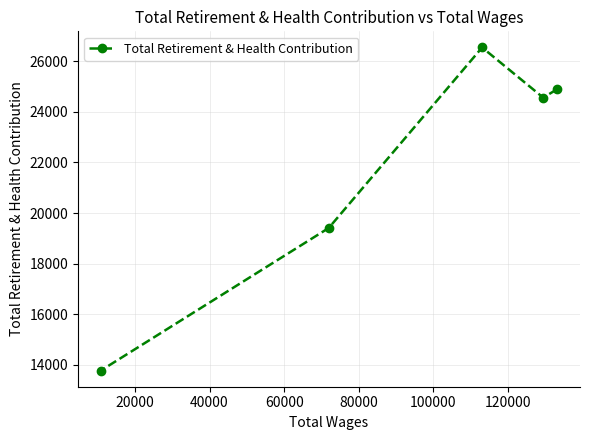

Reading right to left, transcribe all the data shown in this chart.

24896	24563	26544	19412	13779